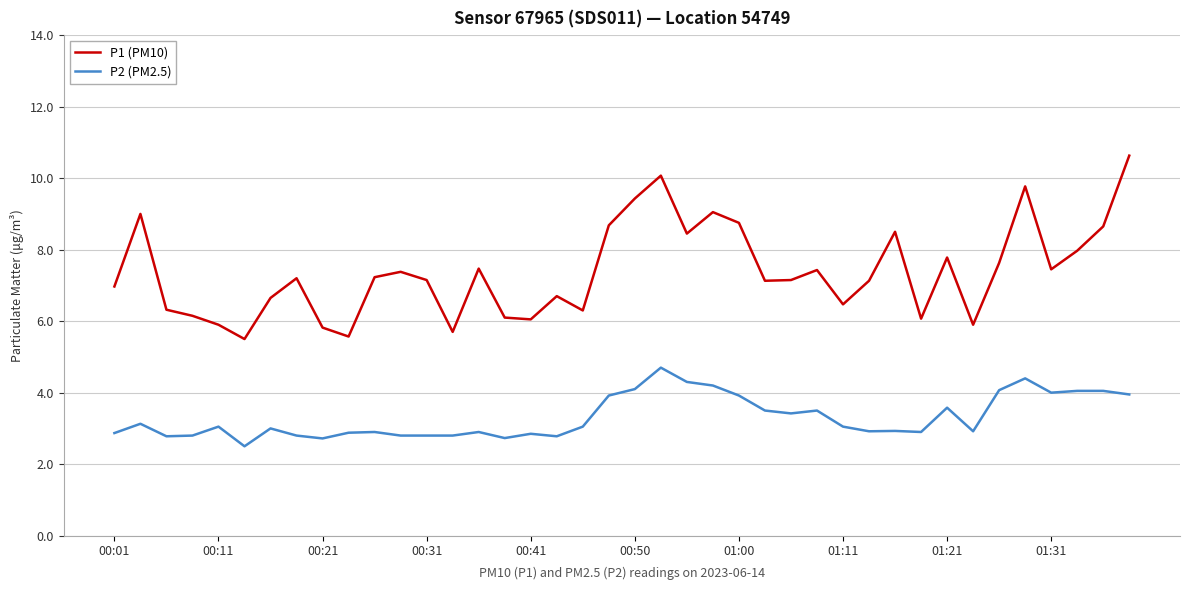

Does the chart have visible grid lines?

Yes